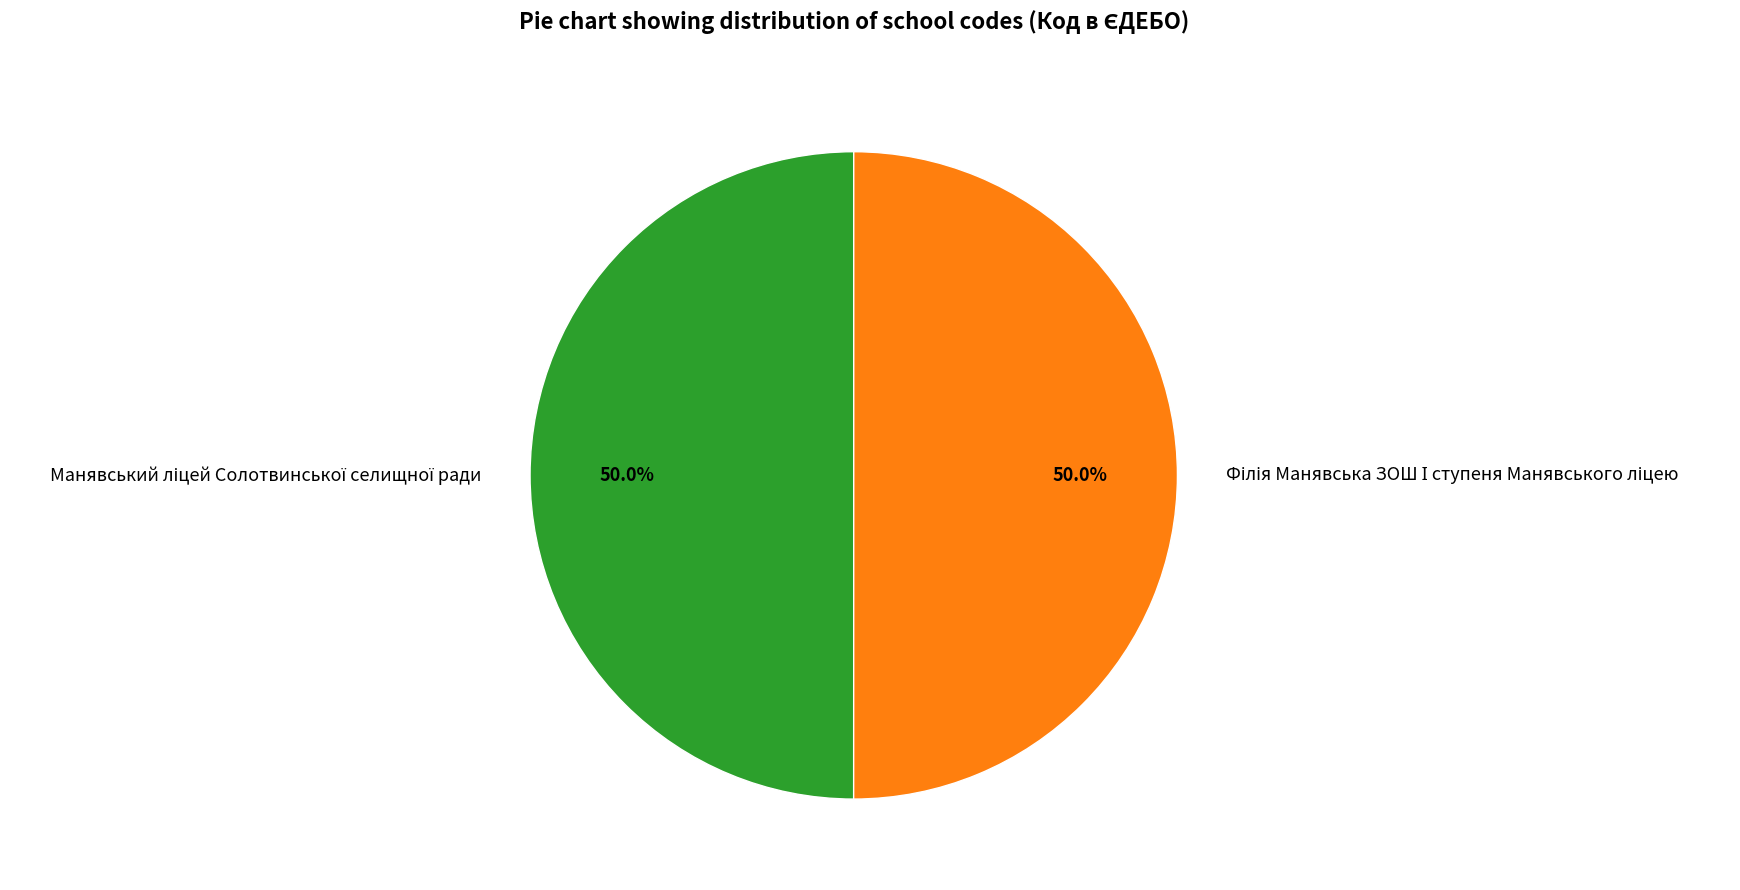

Rank the categories by value from highest to lowest.

Філія Манявська ЗОШ І ступеня Манявського ліцею, Манявський ліцей Солотвинської селищної ради